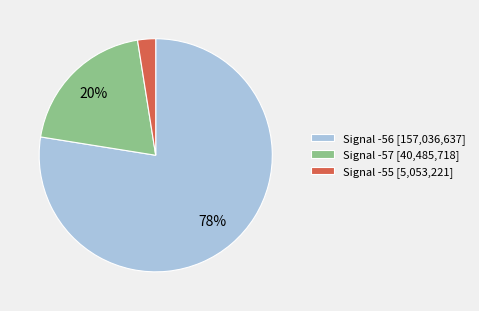

Which has a higher value, Signal -56 [157,036,637] or Signal -57 [40,485,718]?

Signal -56 [157,036,637]